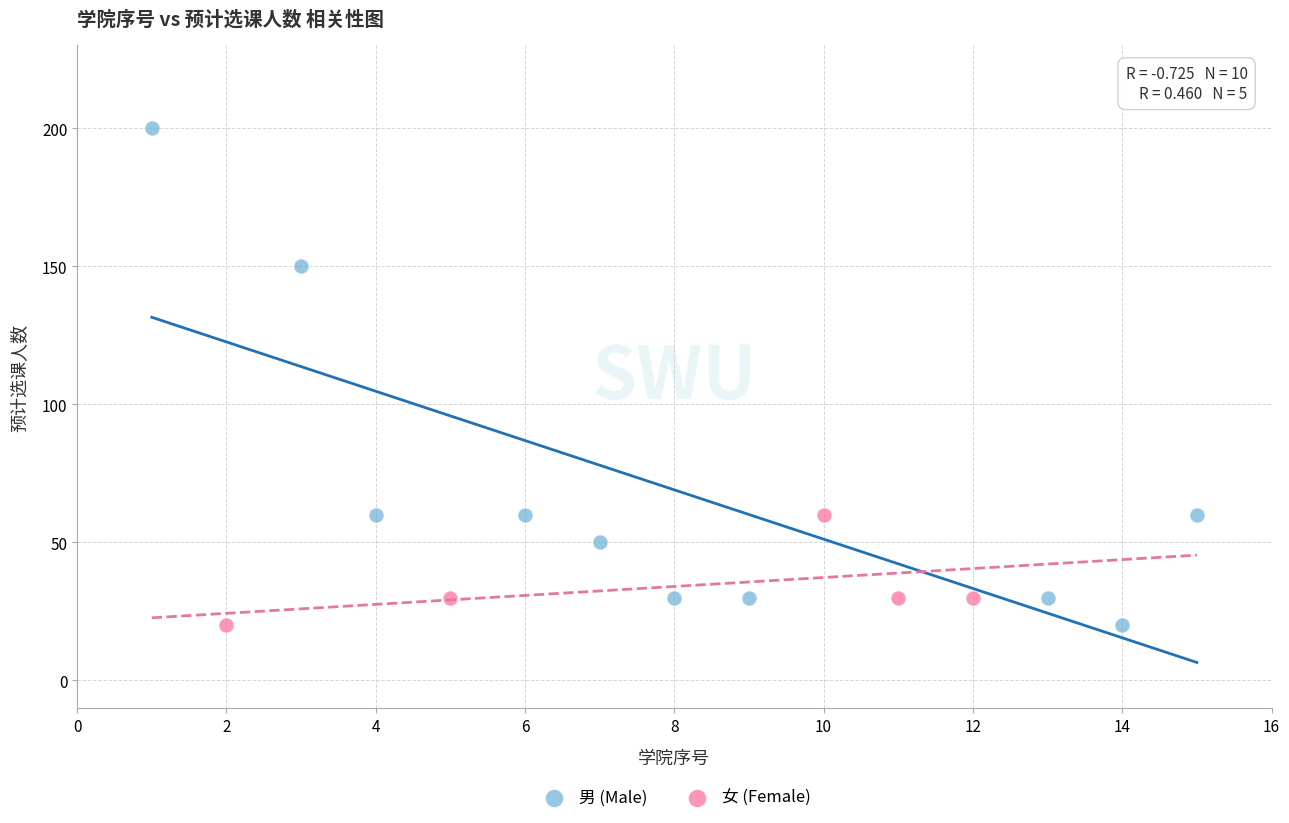

Which series has the largest Y range (max minus min)?

男 (Male)